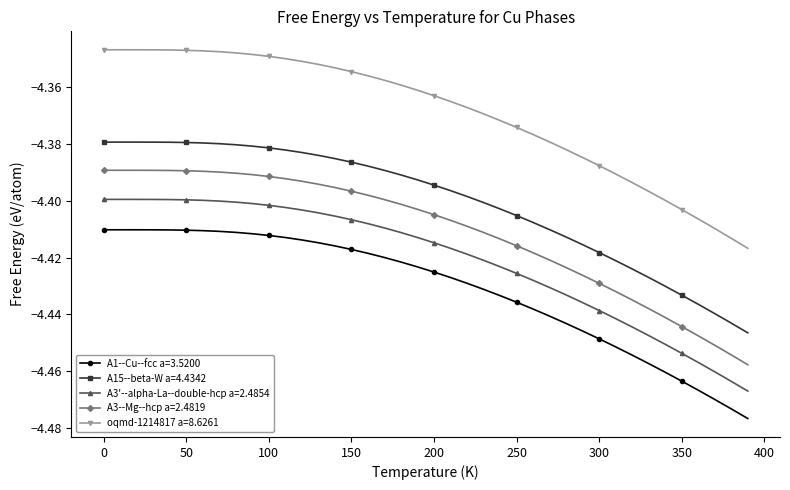

What is the sum of all A3'--alpha-La--double-hcp a=2.4854 values?

-176.8